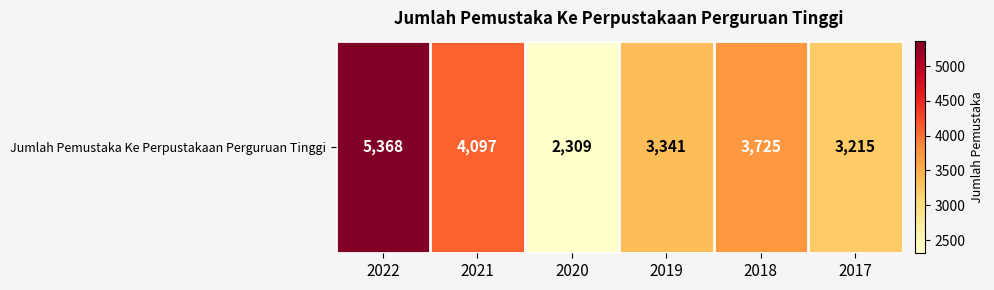

Reading right to left, what are all the values shown in this chart?

2017=3215	2018=3725	2019=3341	2020=2309	2021=4097	2022=5368